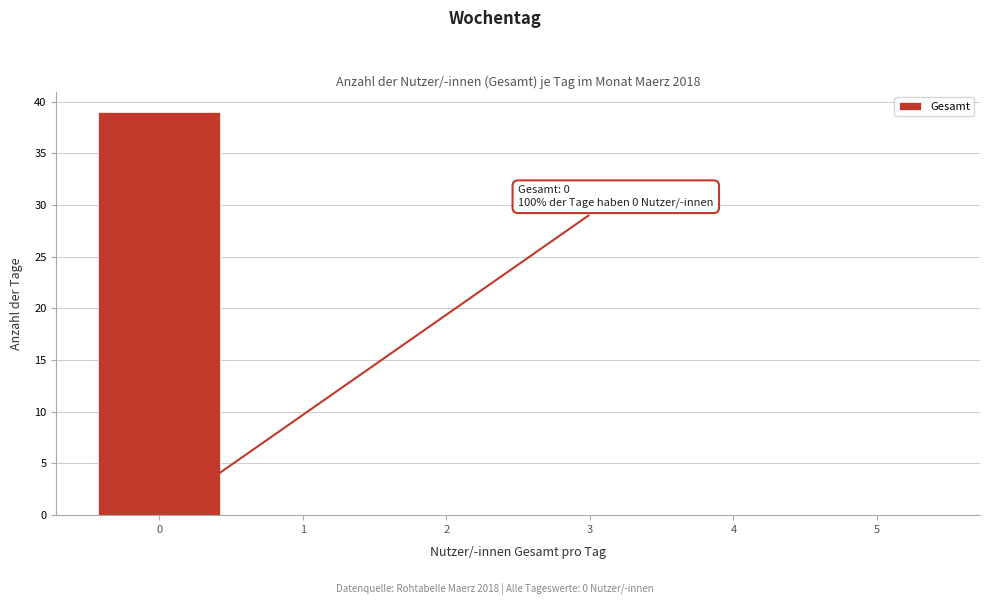

Over which range of the x-axis is the bar tallest?

-0.5 to 0.5